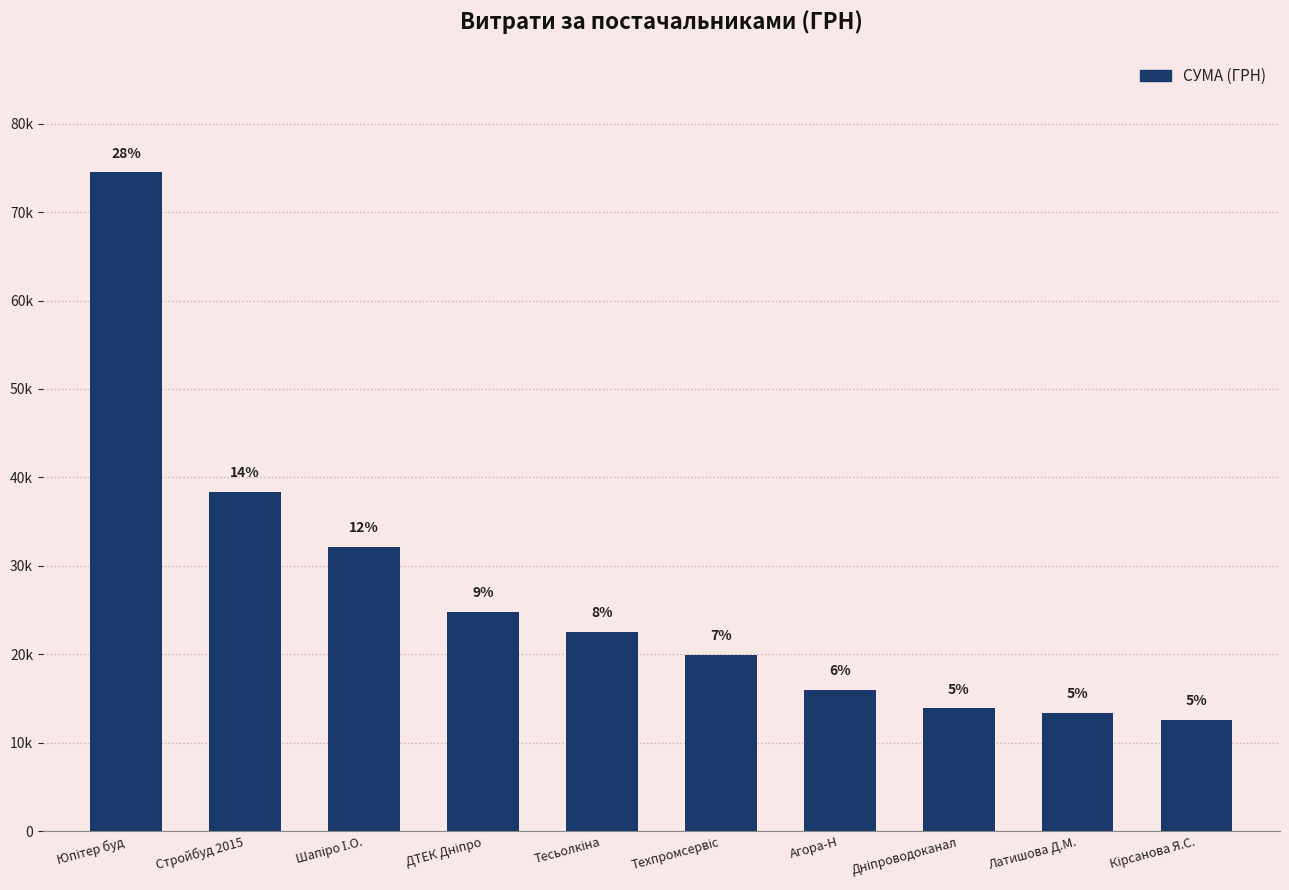

At which label is the value closest to 43538?

Стройбуд 2015